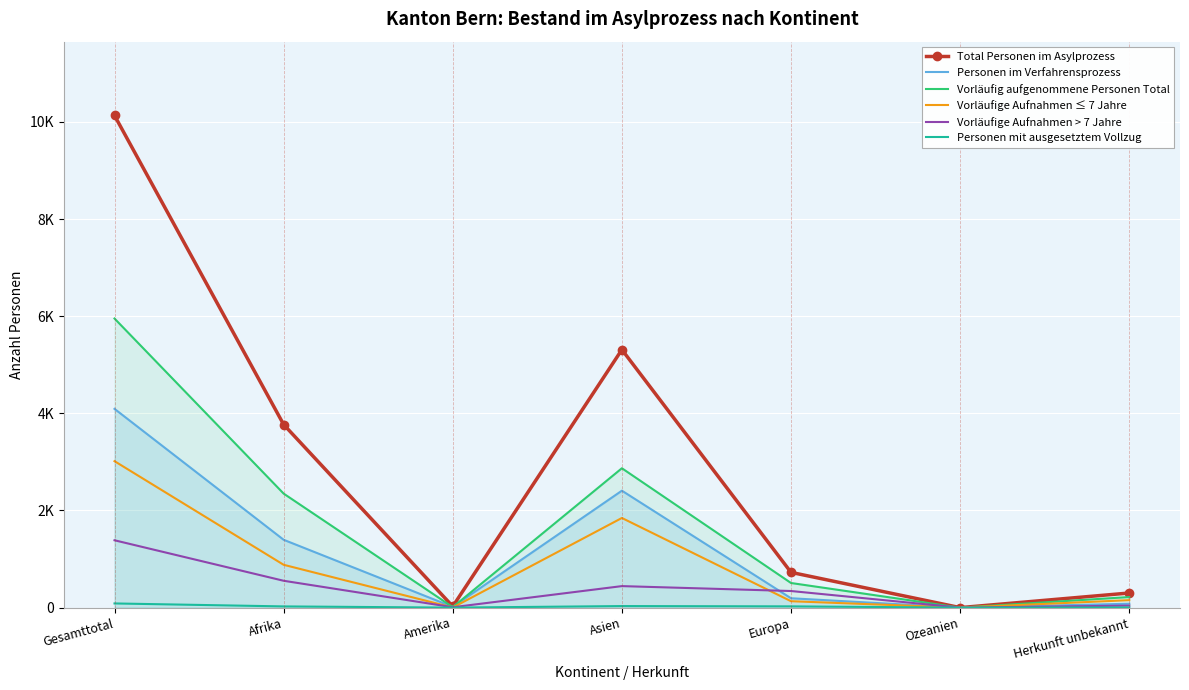

What is the difference between the maximum and minimum values in the Total Personen im Asylprozess series?

10134